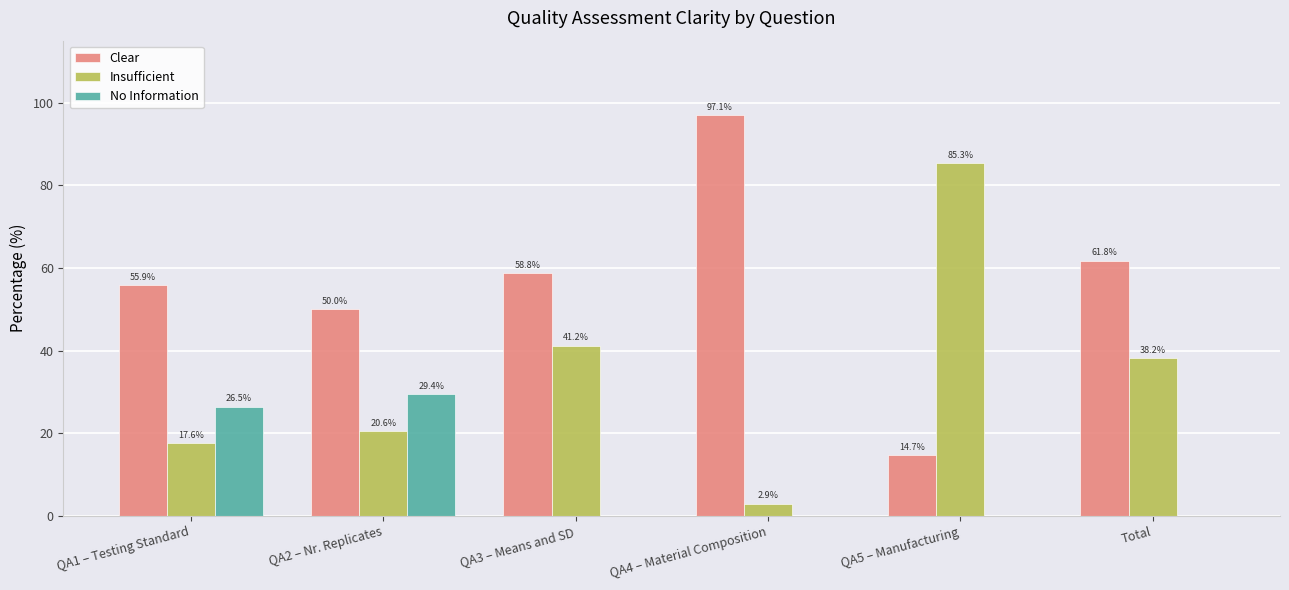

The No Information series shows -12.2 at QA3 – Means and SD. True or false?

False